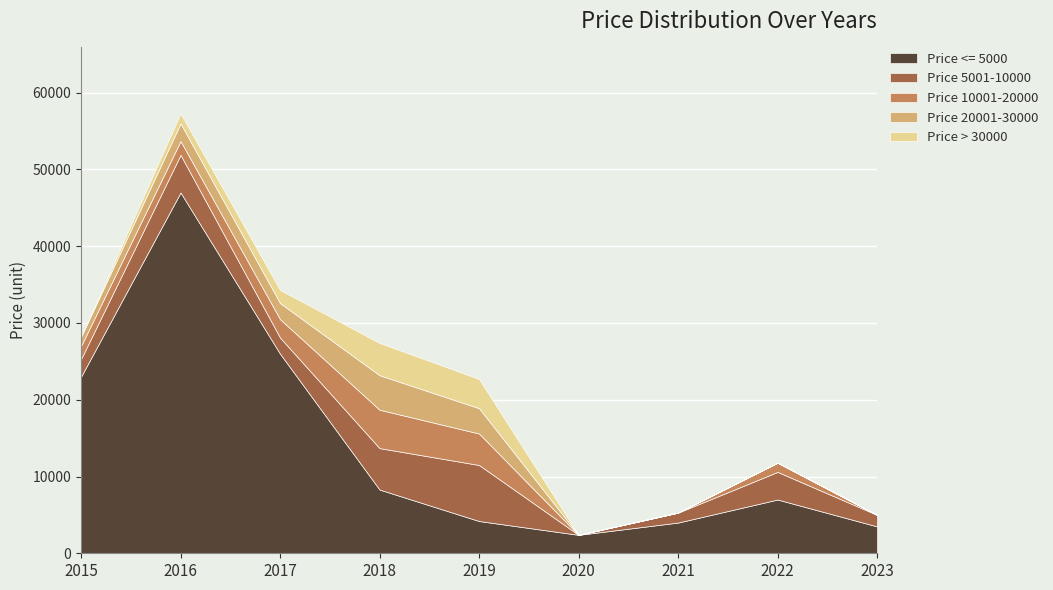

What is the spread (max minus min) of values at 2016?

45700